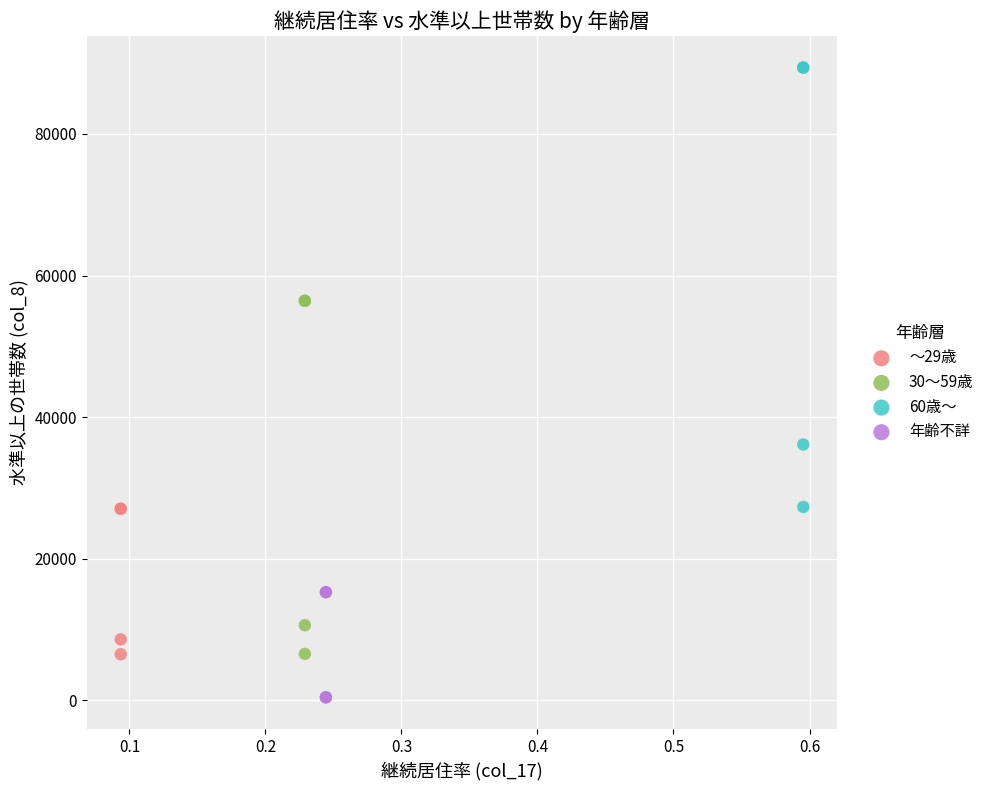

Which series contains the highest Y value?

60歳～